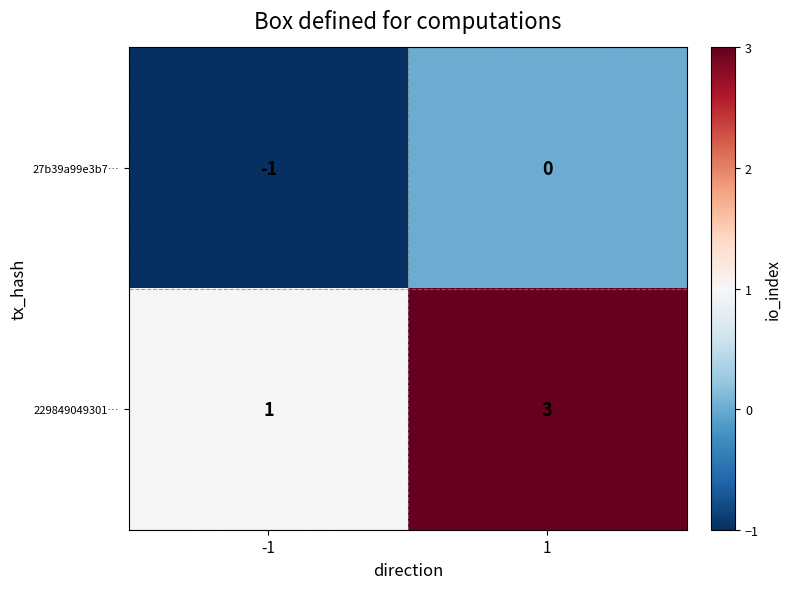

Which series changed the most between -1 and 1?

229849049301…